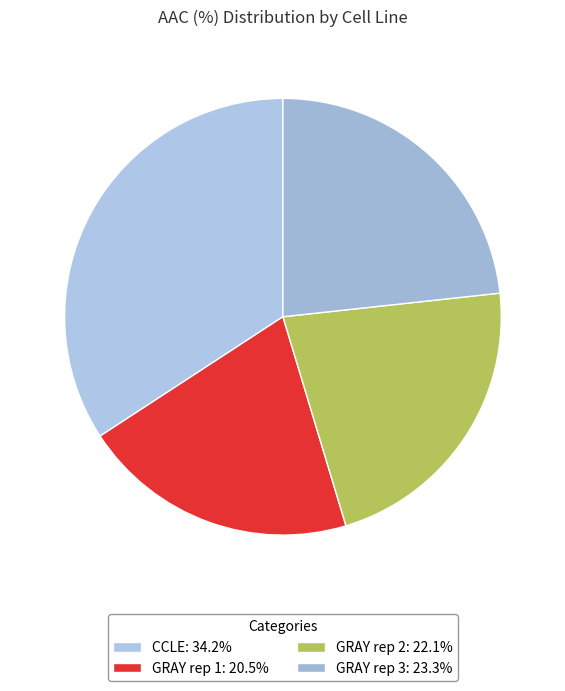

Is the sum of GRAY rep 3 and GRAY rep 1 greater than half?

No